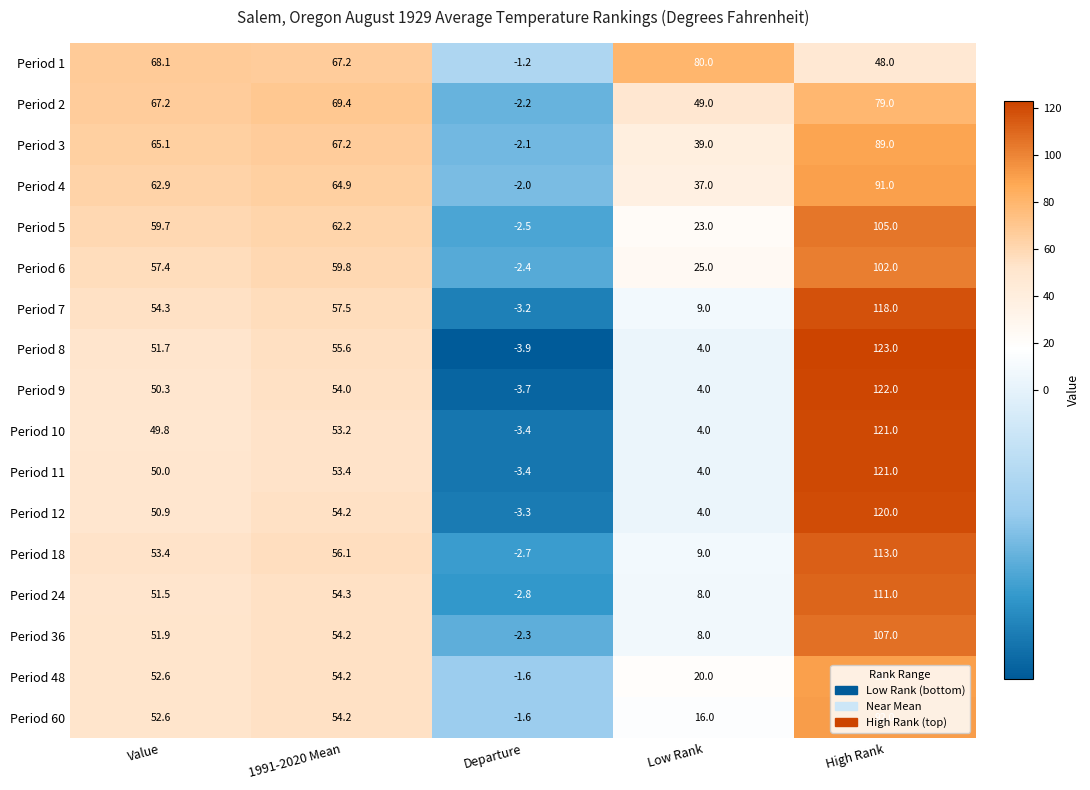

How many negative values does the Period 7 series have?

1